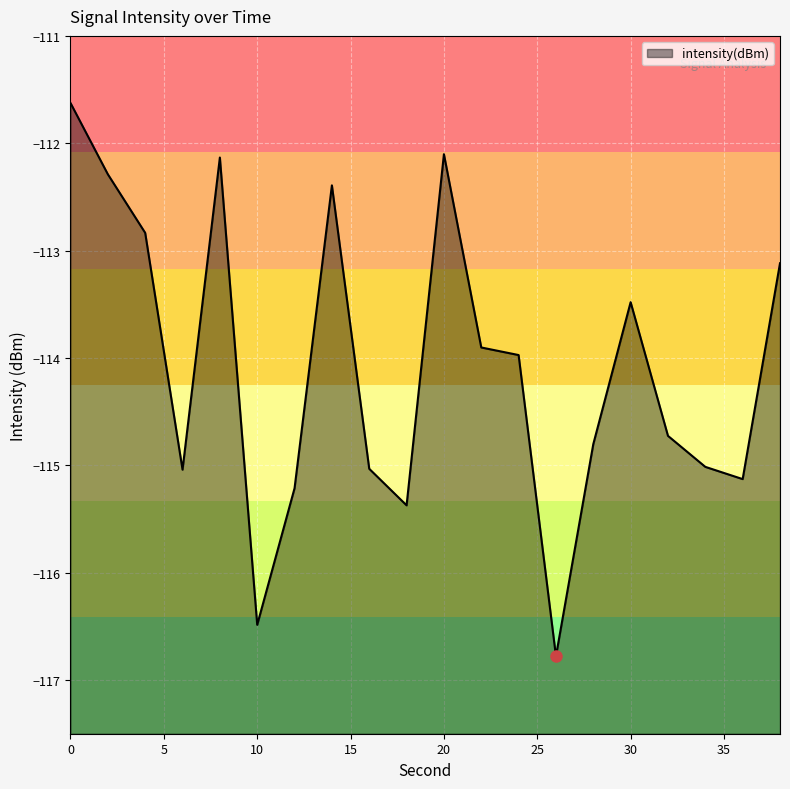

List the labels in order of value, largest first.

0, 20, 8, 2, 14, 4, 38, 30, 22, 24, 32, 28, 34, 16, 6, 36, 12, 18, 10, 26